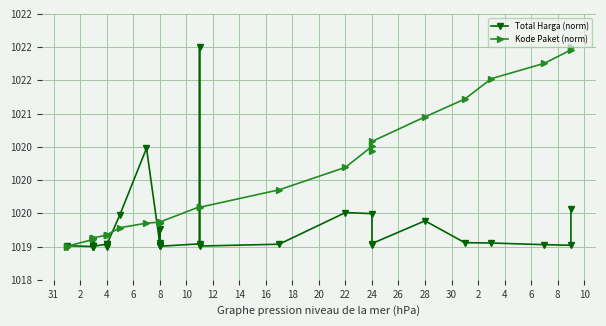

Is it true that Total Harga (norm) equals 1686.8 at 4?

False